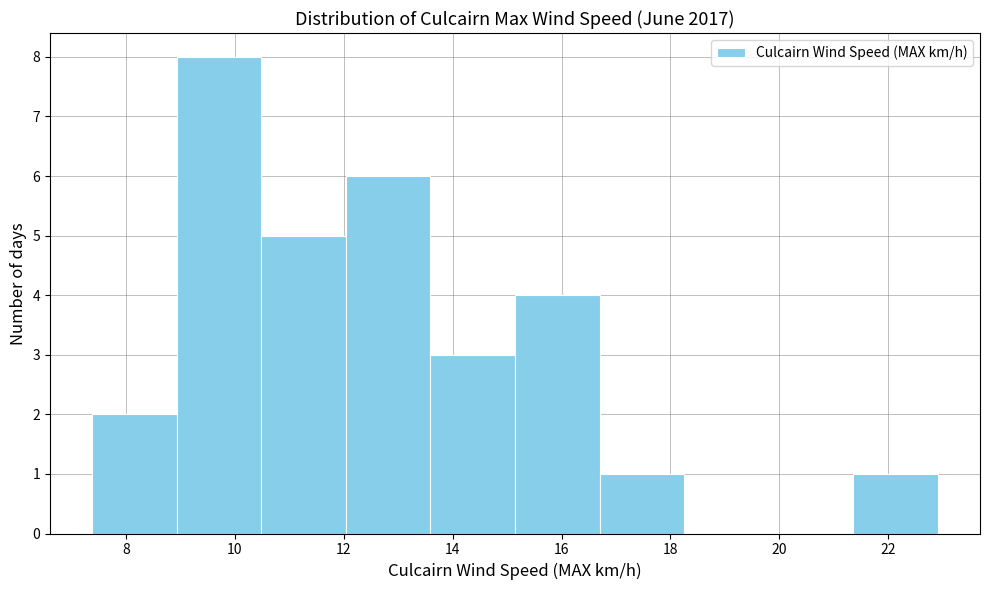

Reading left to right, transcribe this chart: for each bar, give the range it covers on the x-axis and its height. Neither the bar edges nor the heights are printed on the chart, so give them approximately, as read against the axes.

7.4 to 9.0: 2
9.0 to 10.4: 8
10.4 to 12.0: 5
12.0 to 13.6: 6
13.6 to 15.2: 3
15.2 to 16.6: 4
16.6 to 18.2: 1
18.2 to 19.8: 0
19.8 to 21.4: 0
21.4 to 23.0: 1